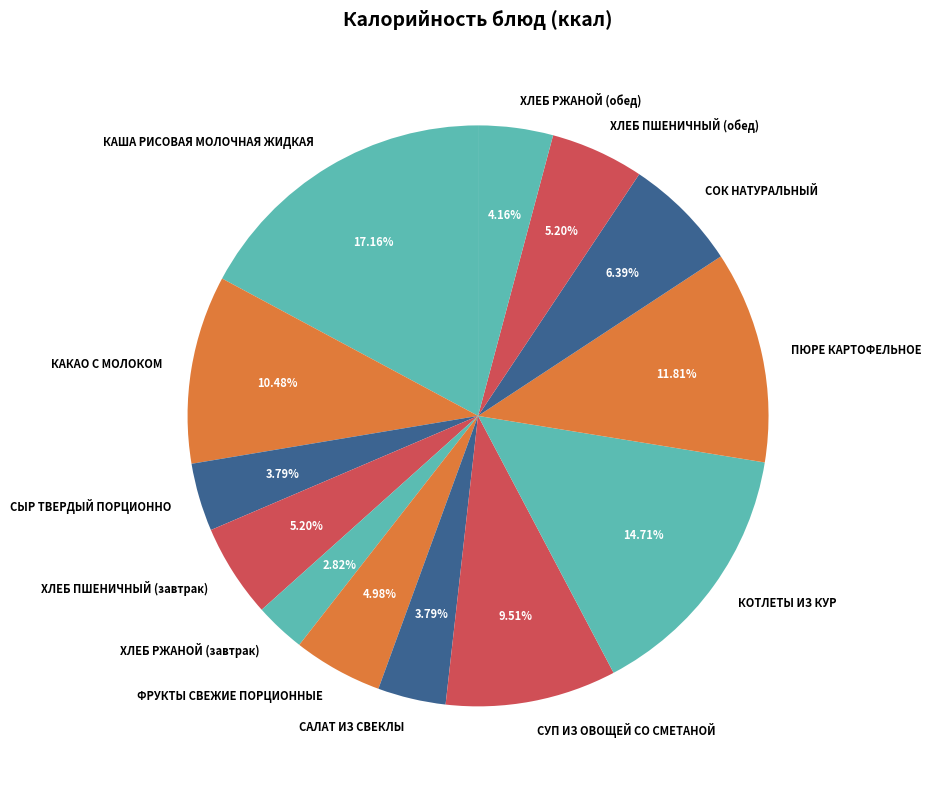

Is there any slice that represents more than half of the pie?

No